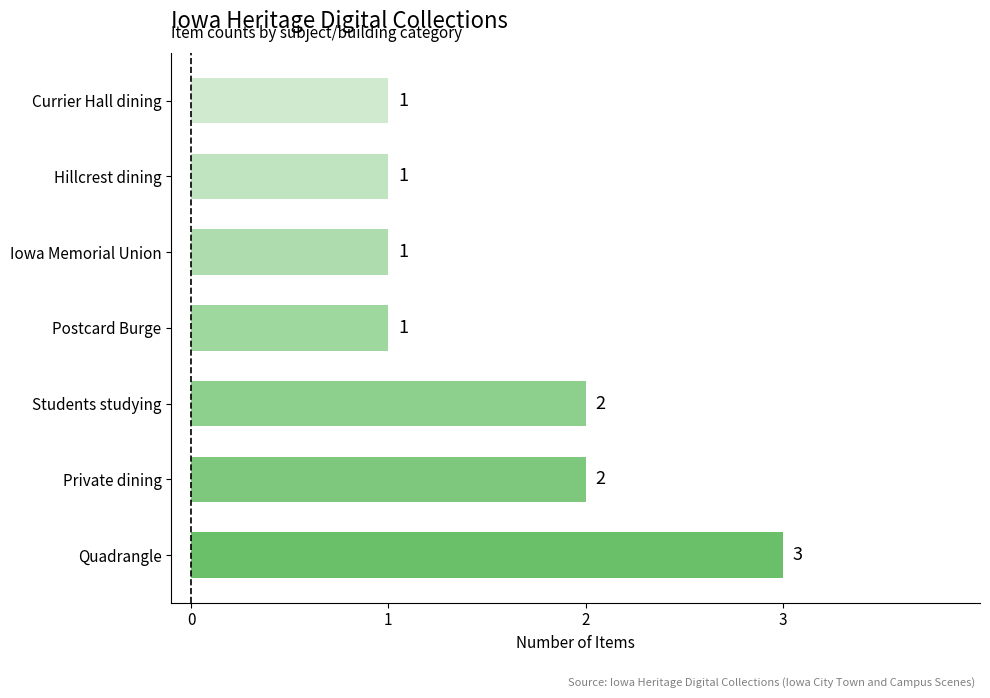

The value at Students studying is 2. True or false?

True